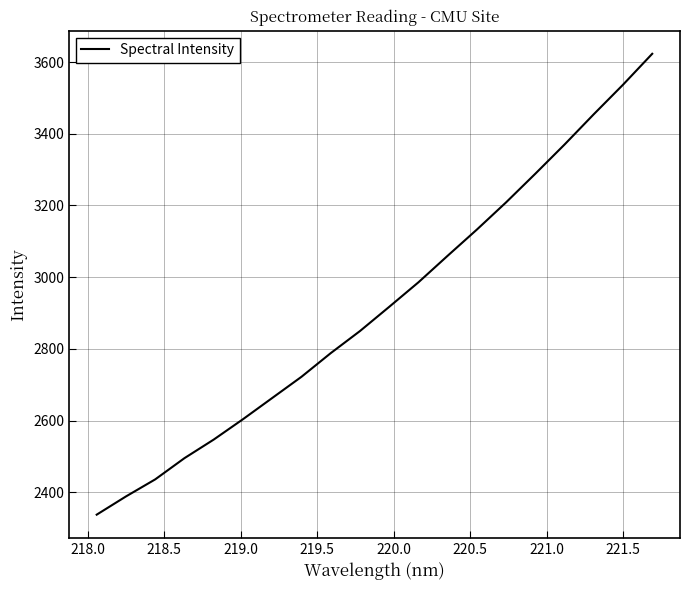

What is the maximum value shown in the chart?

3622.9